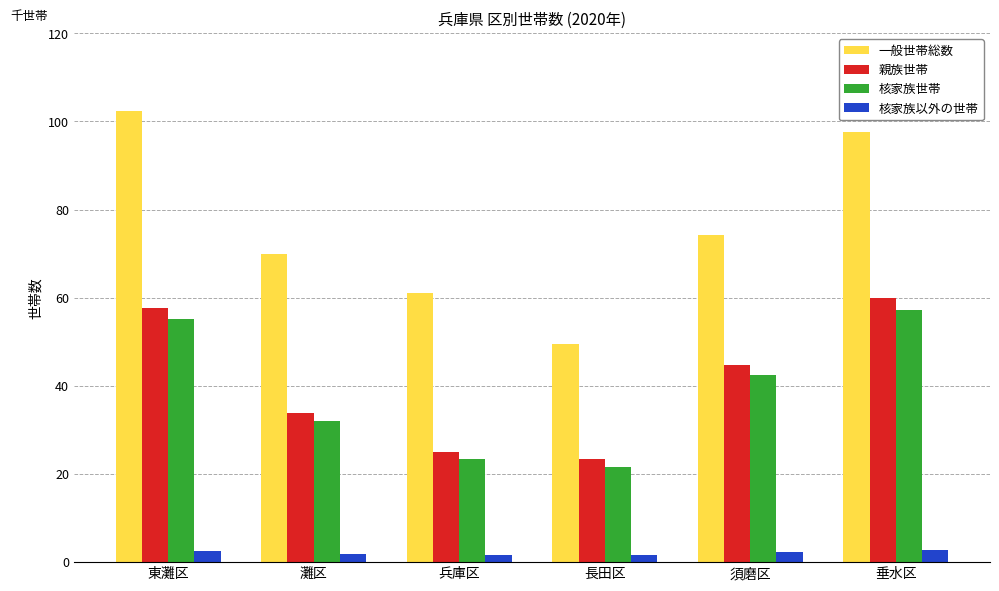

What are all the series names shown in the legend?

一般世帯総数, 親族世帯, 核家族世帯, 核家族以外の世帯